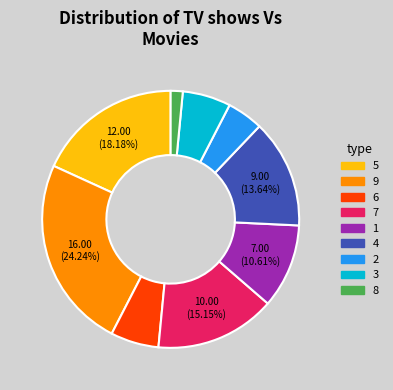

Is there any slice that represents more than half of the pie?

No